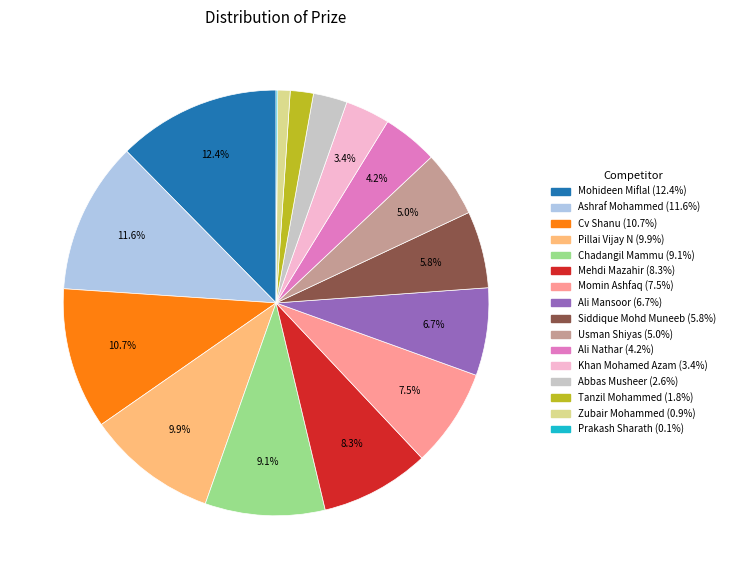

Is Siddique Mohd Muneeb (5.8%) the majority of the pie?

No